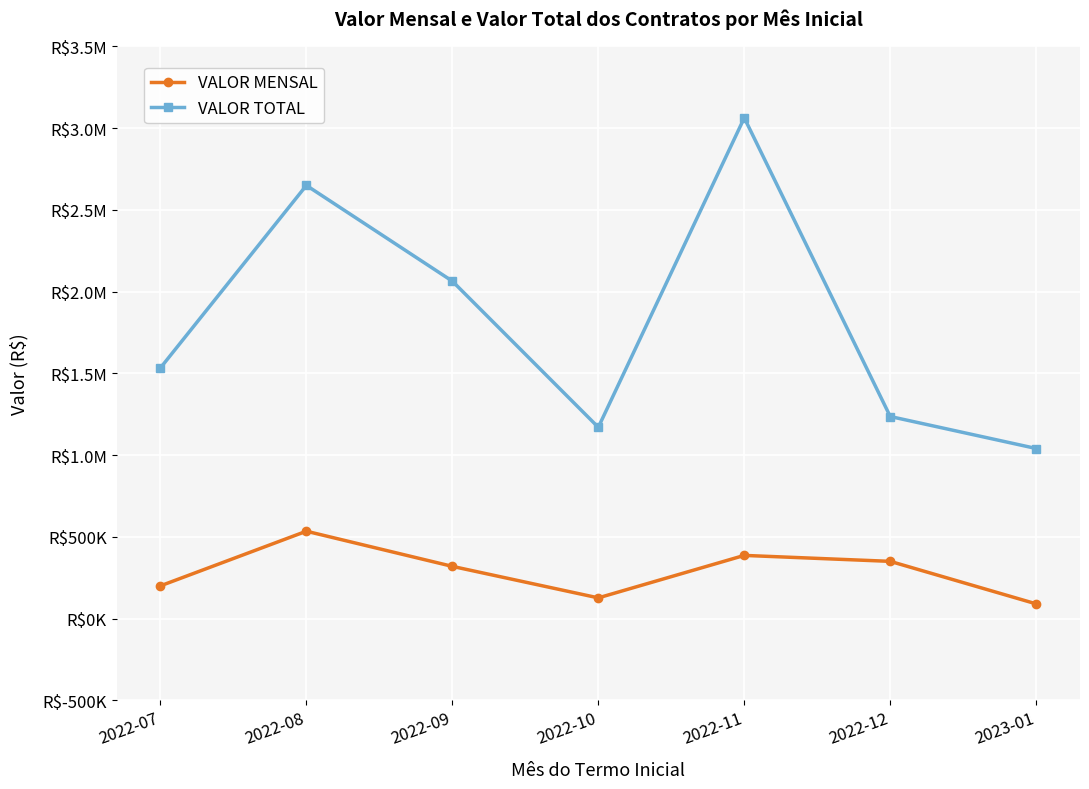

What is the approximate value of VALOR MENSAL at 2023-01?

90000.0